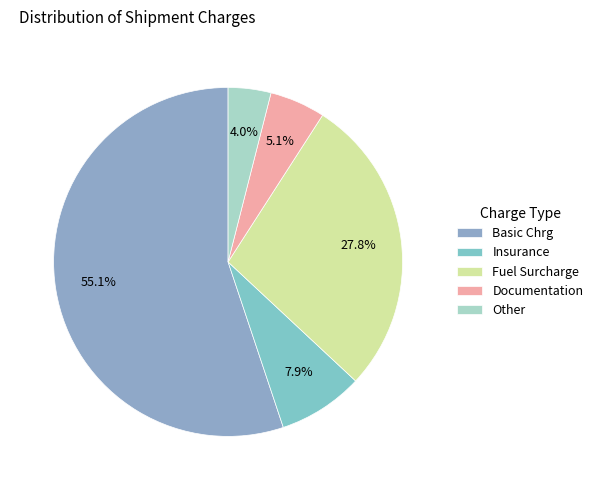

To the nearest percent, what percentage of the pie is Fuel Surcharge?

28%